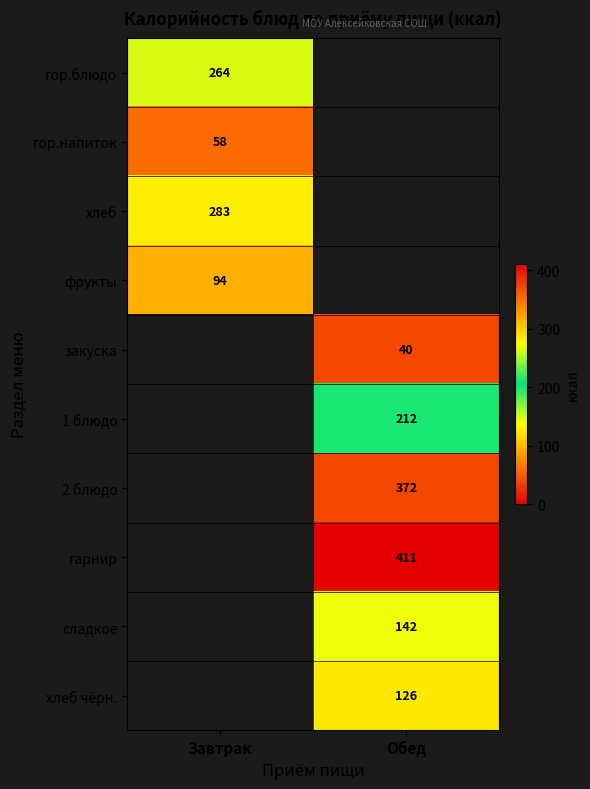

Is it true that гор.блюдо equals 65 at Завтрак?

False